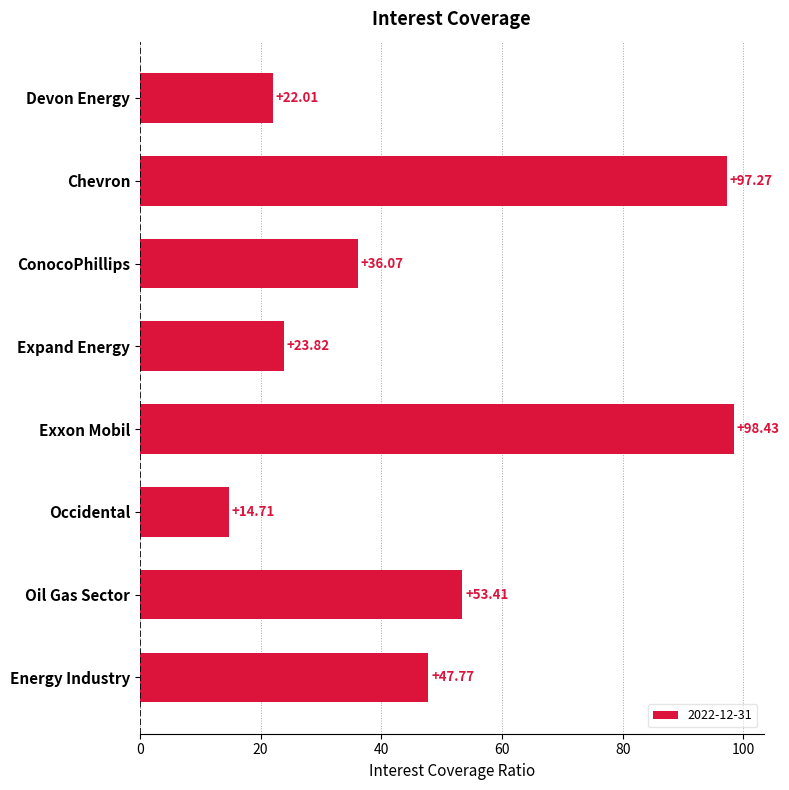

Rank the categories by value from lowest to highest.

Occidental, Devon Energy, Expand Energy, ConocoPhillips, Energy Industry, Oil Gas Sector, Chevron, Exxon Mobil